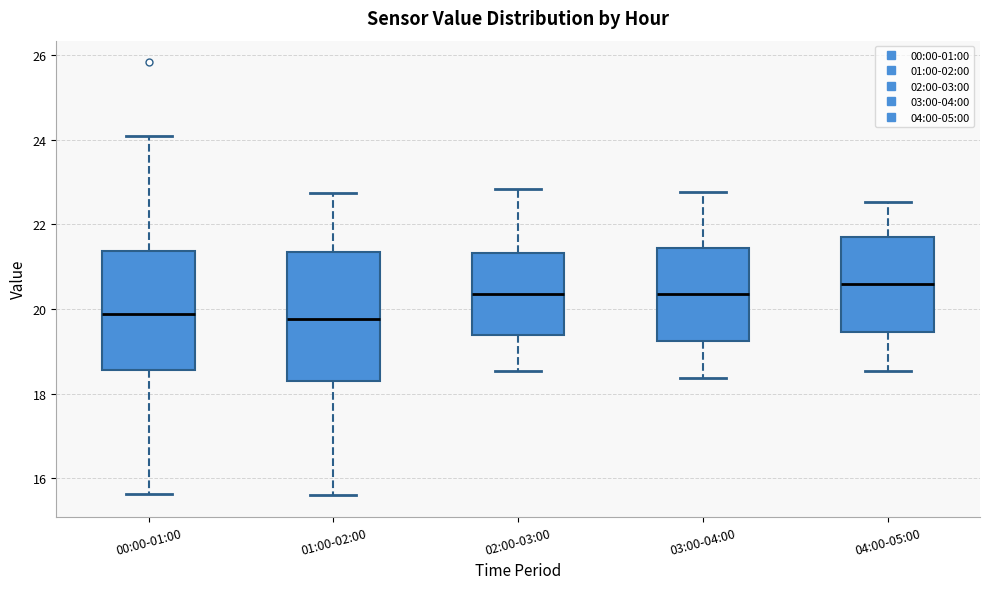

Reading left to right, transcribe this box plot: for each box, give where its median line is, the range the box spans, and where its two whiskers end, as read against the y-axis. The values are not printed on the chart, so give them approximately, as read against the axis.

00:00-01:00: median 19.8, box 18.6 to 21.4, whiskers 15.6 to 24.2
01:00-02:00: median 19.8, box 18.2 to 21.4, whiskers 15.6 to 22.8
02:00-03:00: median 20.4, box 19.4 to 21.4, whiskers 18.6 to 22.8
03:00-04:00: median 20.4, box 19.2 to 21.4, whiskers 18.4 to 22.8
04:00-05:00: median 20.6, box 19.4 to 21.6, whiskers 18.6 to 22.6